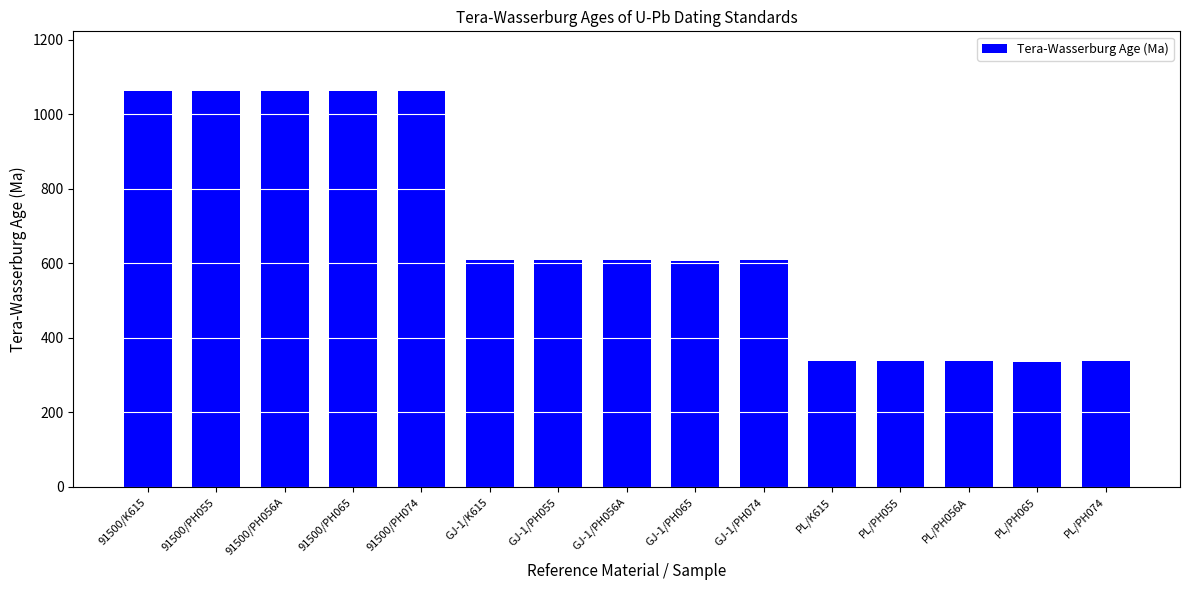

What is the maximum value shown in the chart?

1063.2